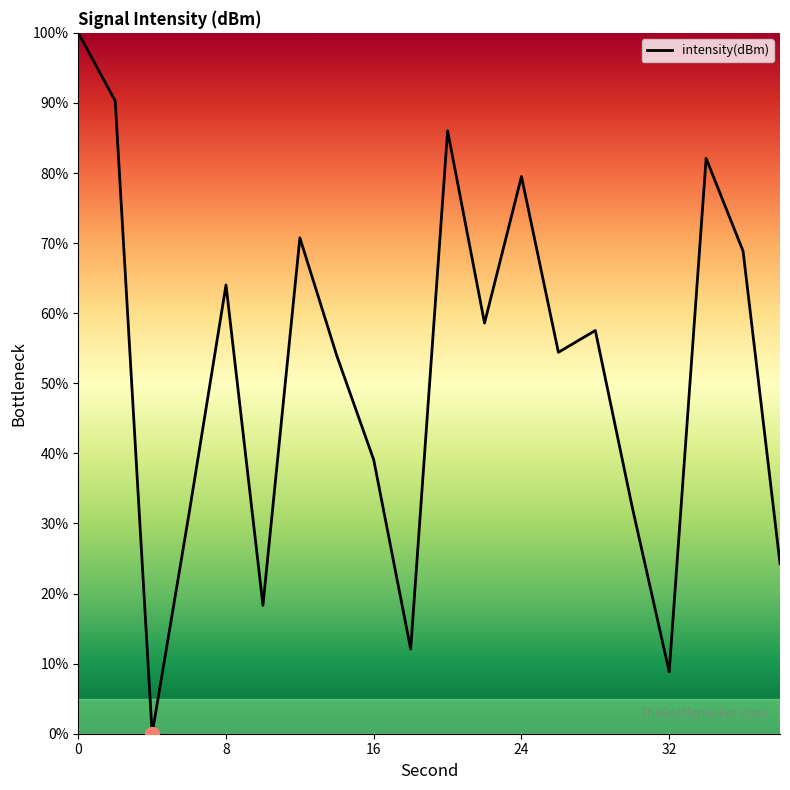

What is the greatest value displayed?

100.0